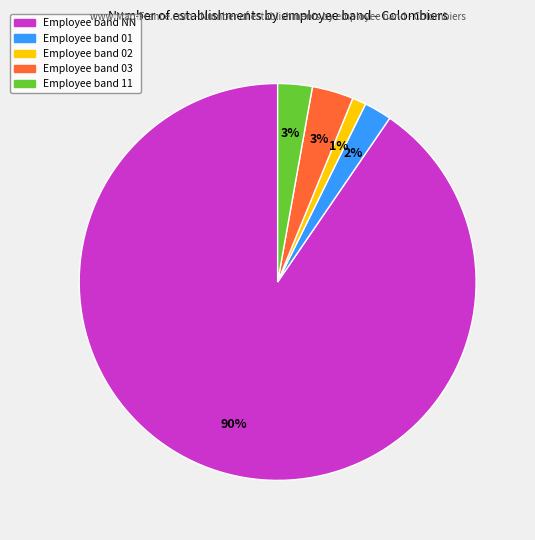

Does any single category account for the majority?

Yes